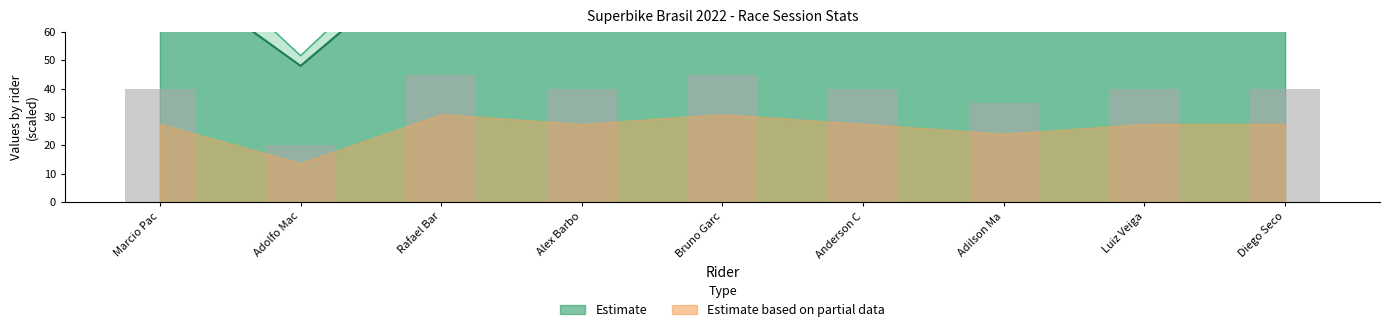

Approximately how many times larger is the value at Rafael Bar compared to Anderson C?

1.1